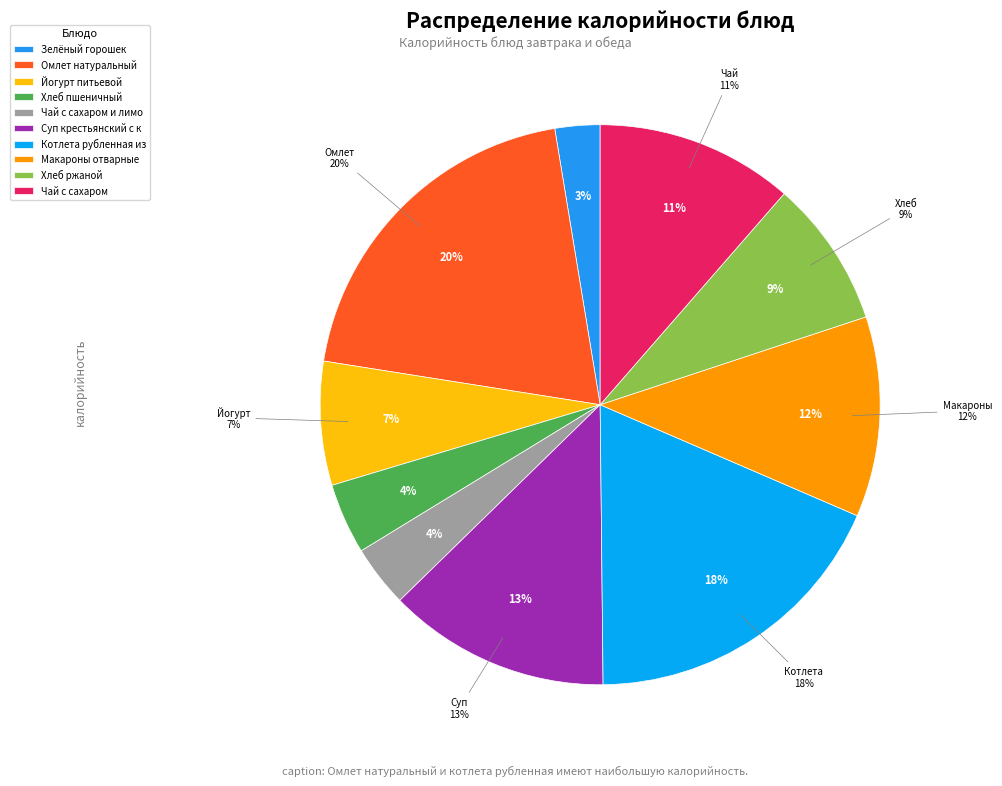

Which has a higher value, Котлета рубленная из птицы с соусом or Йогурт питьевой?

Котлета рубленная из птицы с соусом